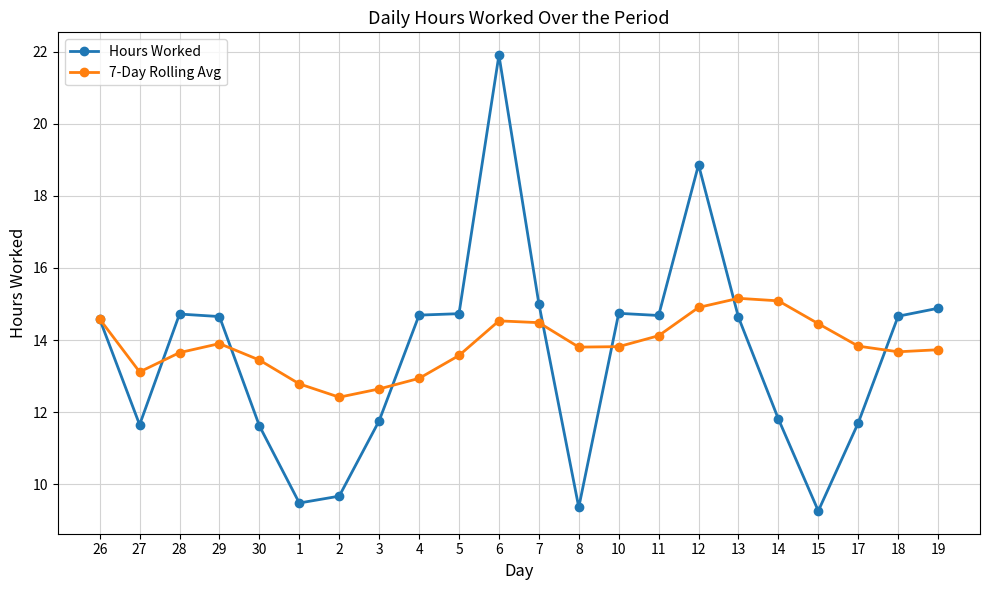

At which label does Hours Worked reach its peak?

6